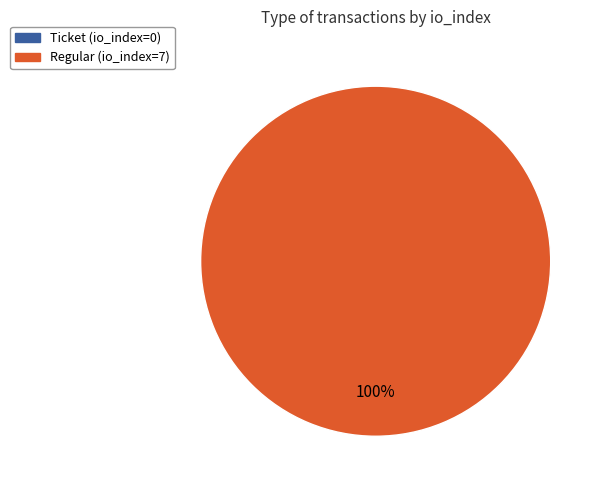

The Ticket (io_index=0) slice represents 8% of the pie. True or false?

False